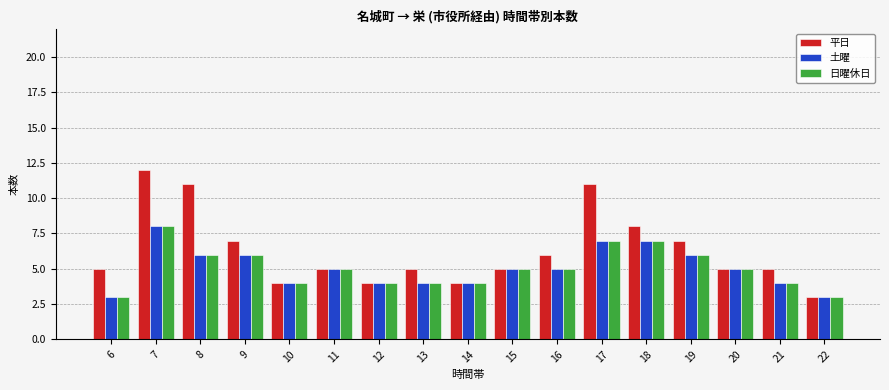

Reading left to right, list all the values displayed in this chart.

平日: 5	12	11	7	4	5	4	5	4	5	6	11	8	7	5	5	3
土曜: 3	8	6	6	4	5	4	4	4	5	5	7	7	6	5	4	3
日曜休日: 3	8	6	6	4	5	4	4	4	5	5	7	7	6	5	4	3